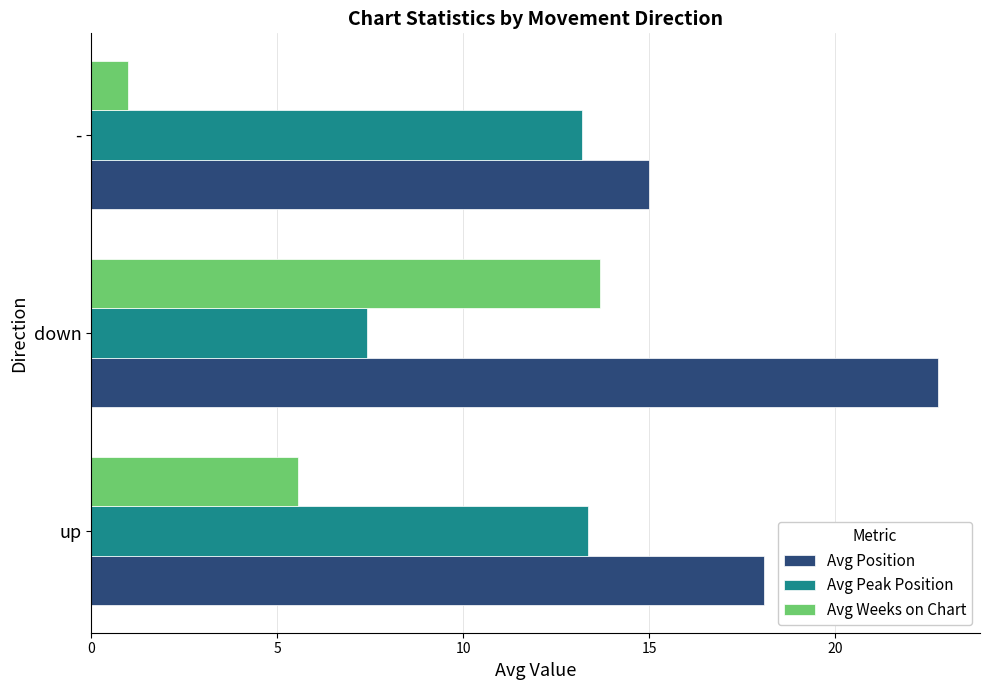

Which series has the largest total across all categories?

Avg Position